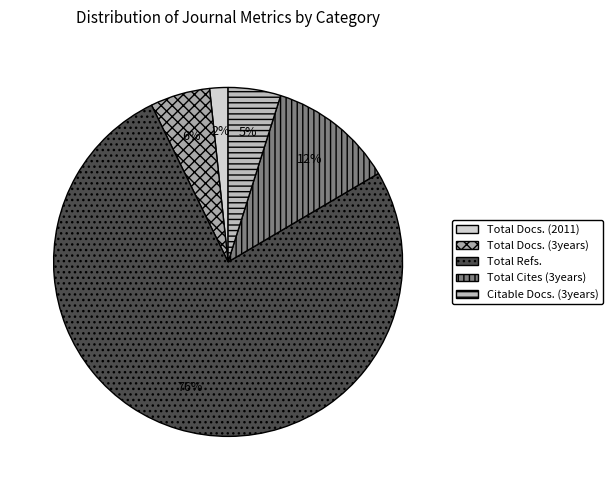

How many slices are in this pie chart?

5